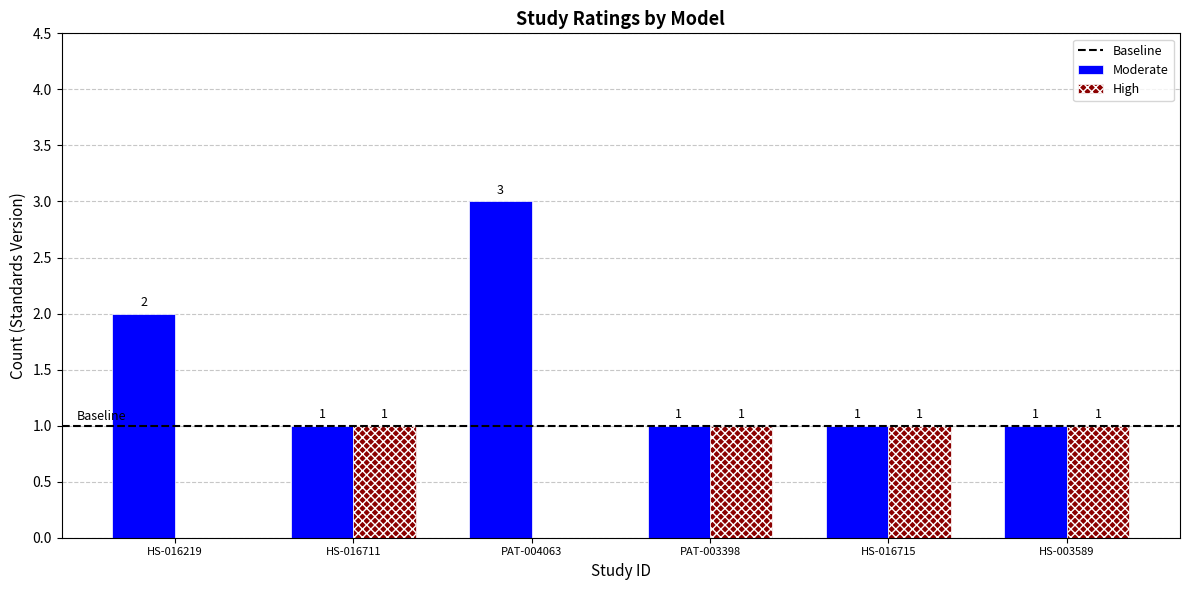

Does the chart contain stacked bars?

No